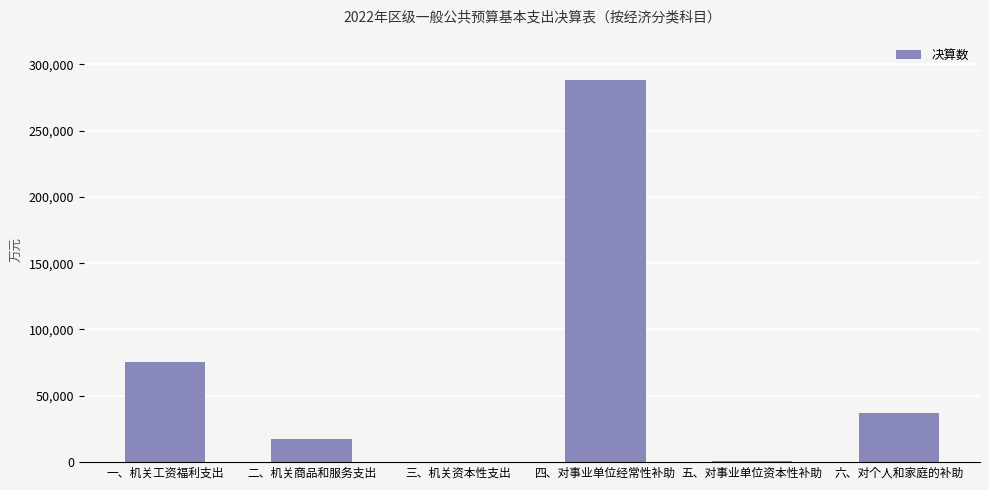

The chart shows a value of 108847 at 一、机关工资福利支出. True or false?

False